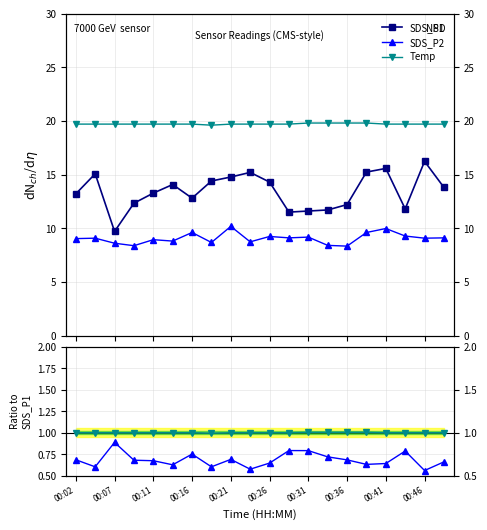

What is the highest value of the SDS_P2/SDS_P1 series?

0.9